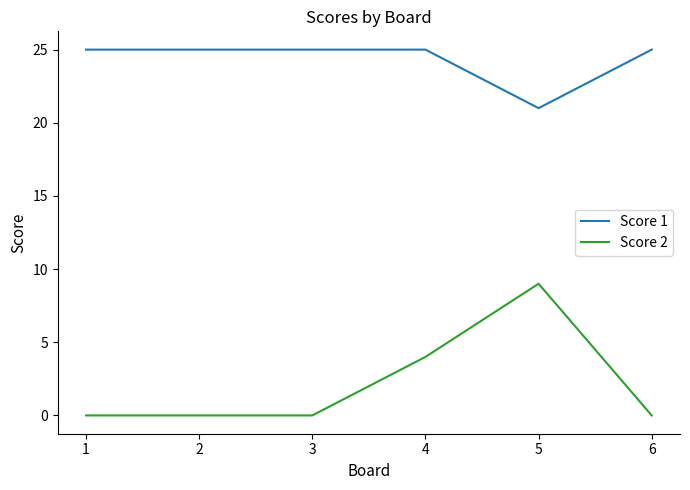

The Score 1 series shows 32 at 5. True or false?

False